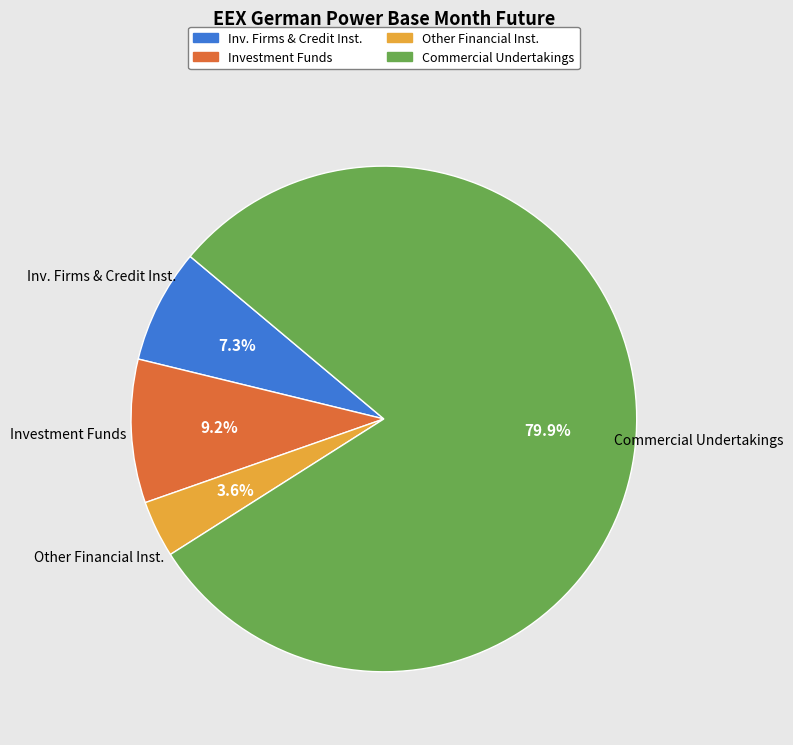

Does any single category account for the majority?

Yes